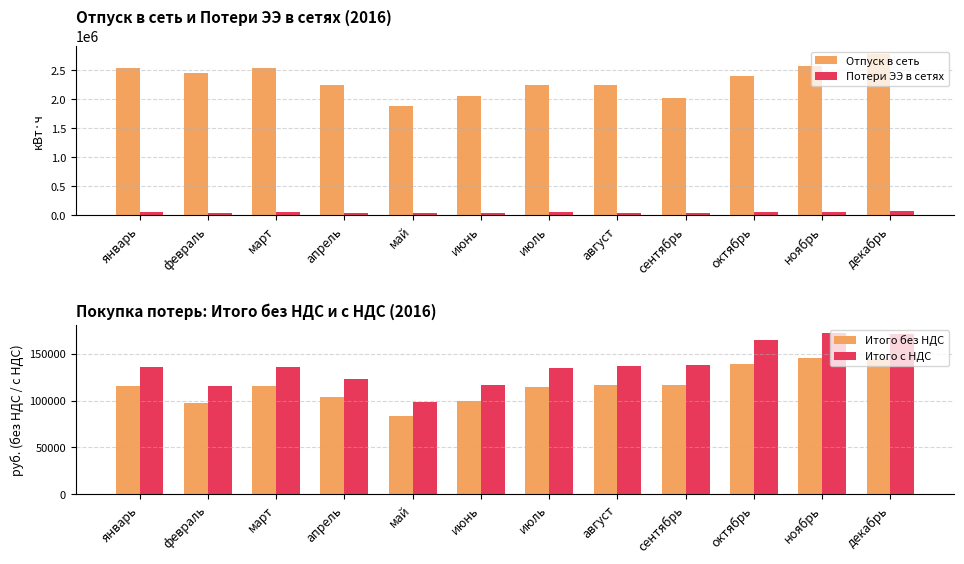

What is the difference between the Итого с НДС values at сентябрь and март?

2081.9